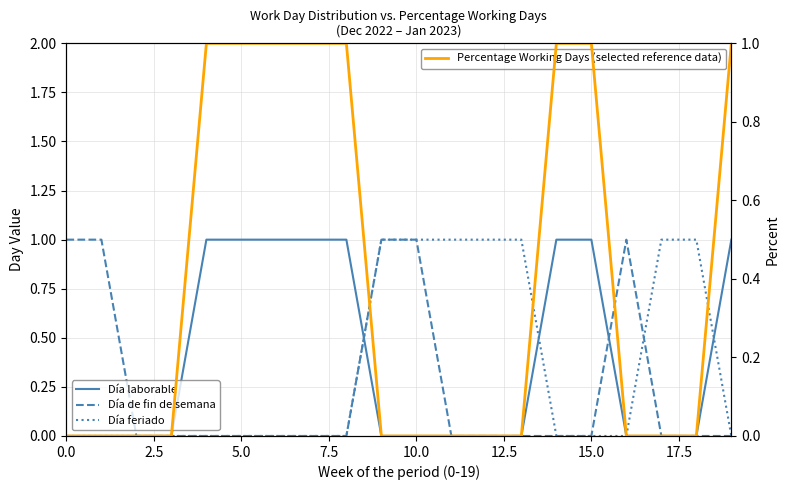

Which has a higher value, 13 or 16?

13